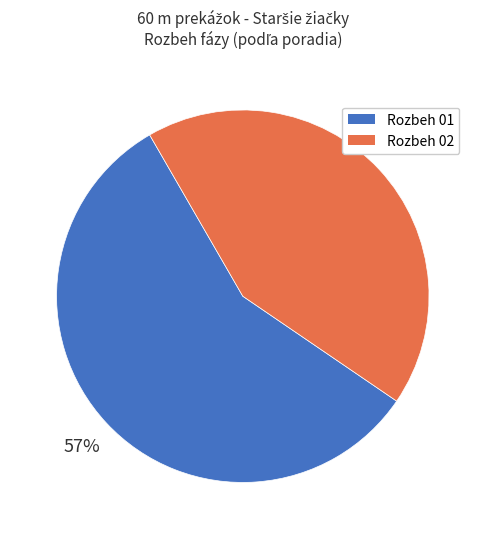

Does any single category account for the majority?

Yes